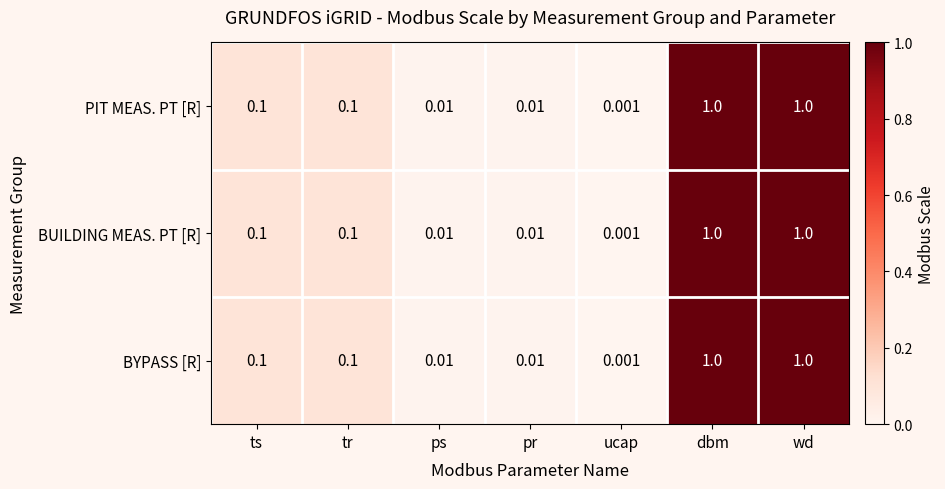

How many data points does each series have?

7